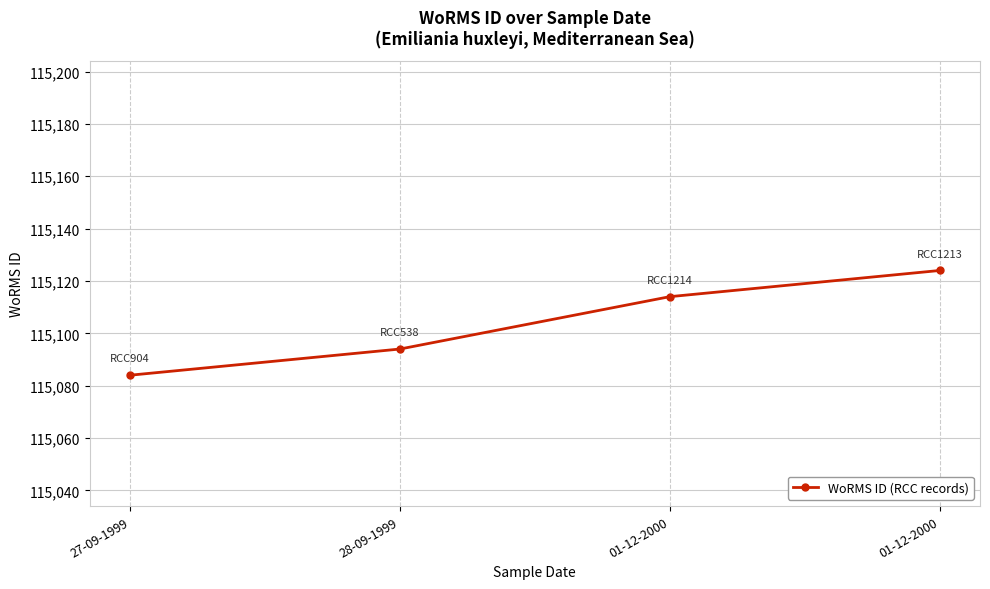

Is it true that the value at 28-09-1999 is 115094?

True